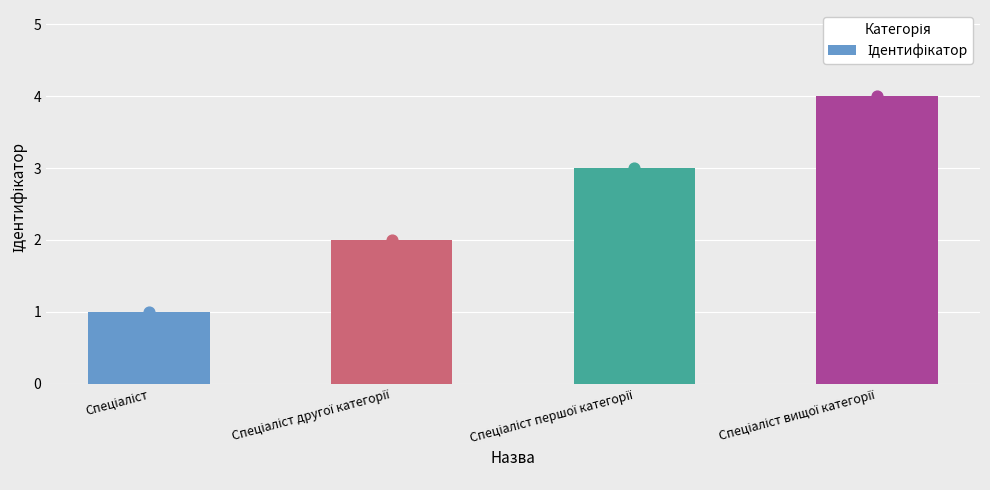

What is the ratio of the value at Спеціаліст вищої категорії to the value at Спеціаліст?

4.0